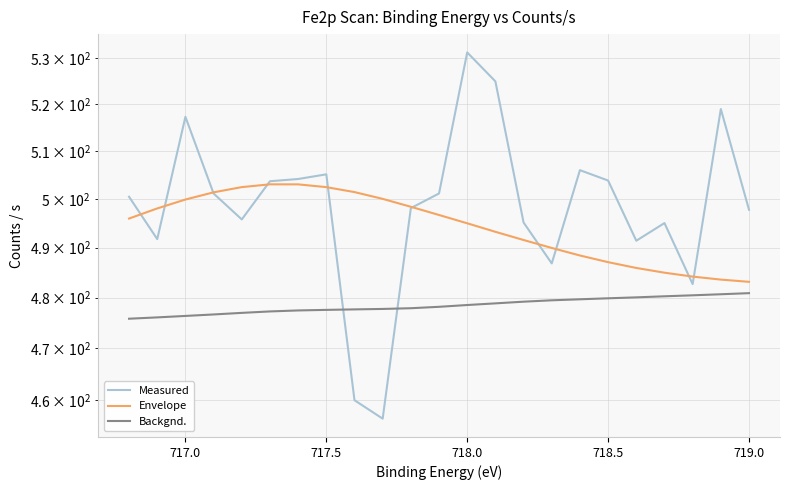

Rank the series by their maximum value, from highest to lowest.

Measured, Envelope, Backgnd.